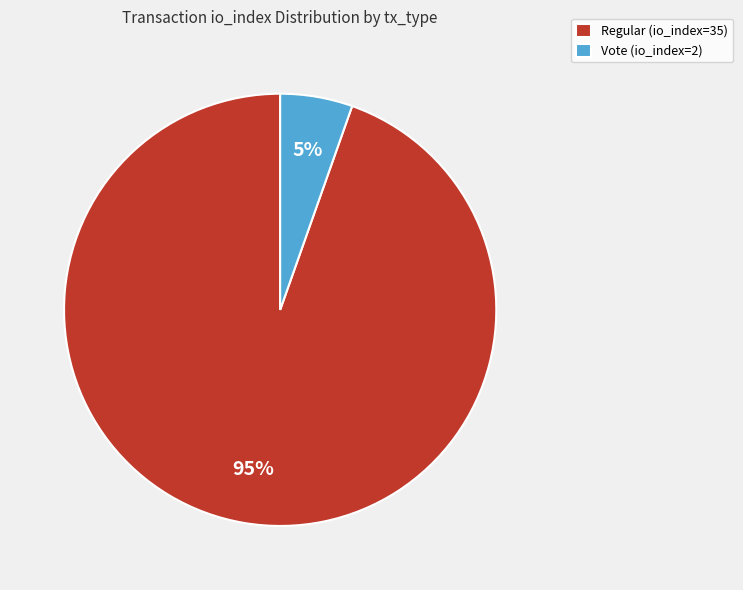

To the nearest percent, what percentage of the pie is Vote (io_index=2)?

5%